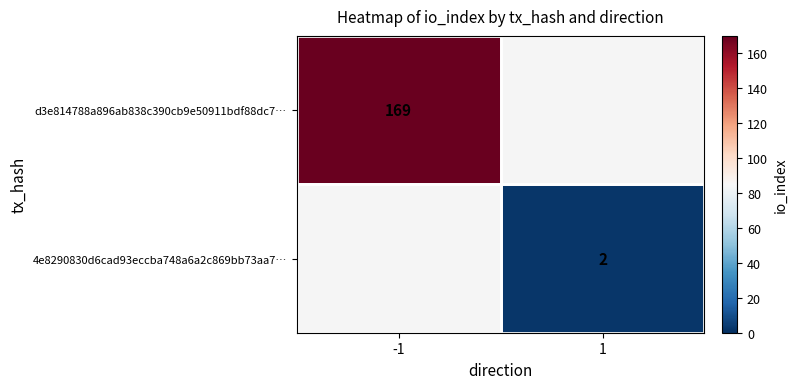

Rank the series at -1 from highest to lowest value.

d3e814788a896ab838c390cb9e50911bdf88dc7…, 4e8290830d6cad93eccba748a6a2c869bb73aa7…